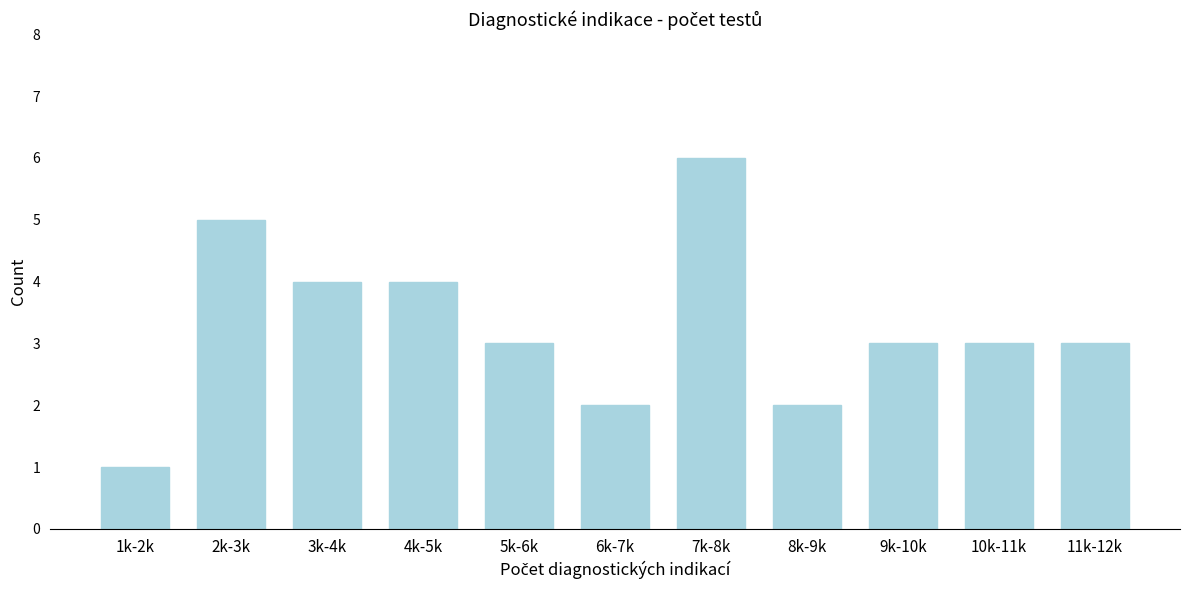

Reading left to right, list all the values displayed in this chart.

1	5	4	4	3	2	6	2	3	3	3